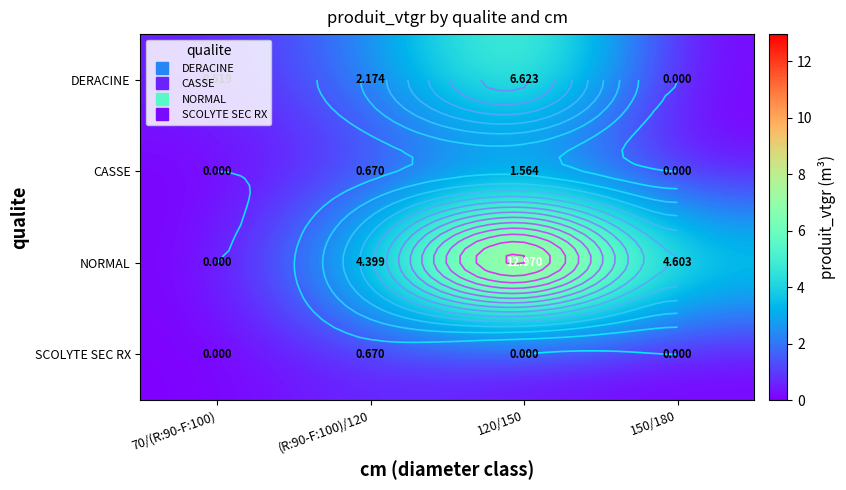

The SCOLYTE SEC RX series shows 0.5 at 70/(R:90-F:100). True or false?

False